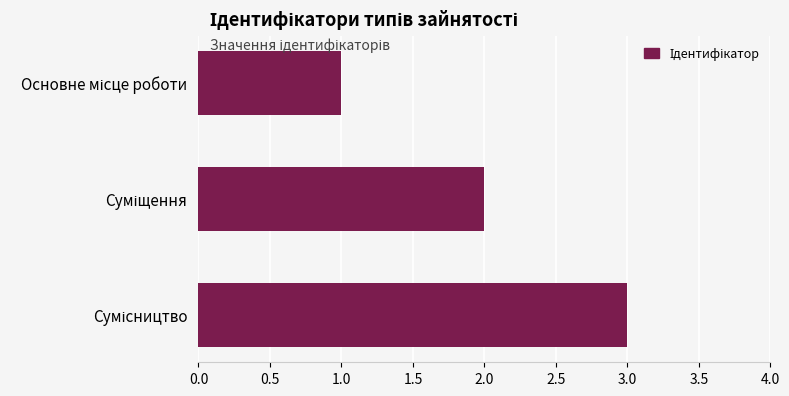

What is the sum of all values?

6